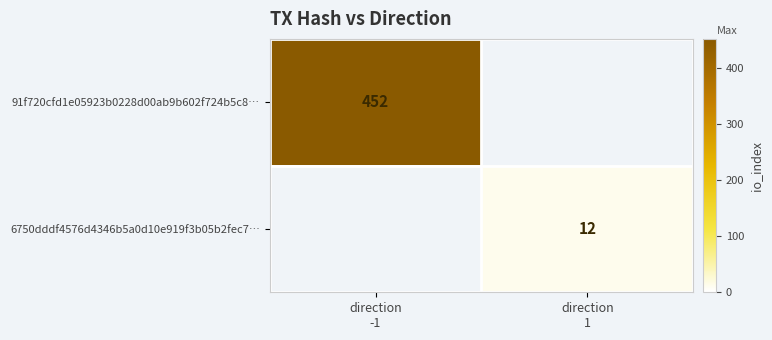

True or false: 6750dddf4576d4346b5a0d10e919f3b05b2fec7… has a value of 12 at direction 1.

True